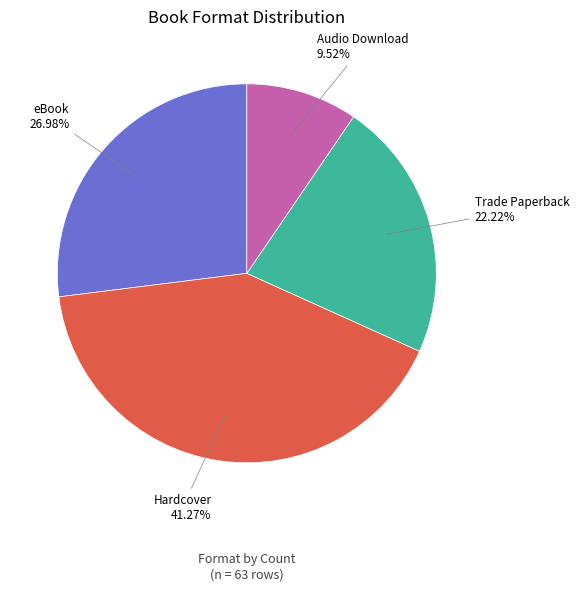

Rank the categories by value from lowest to highest.

Audio Download, Trade Paperback, eBook, Hardcover